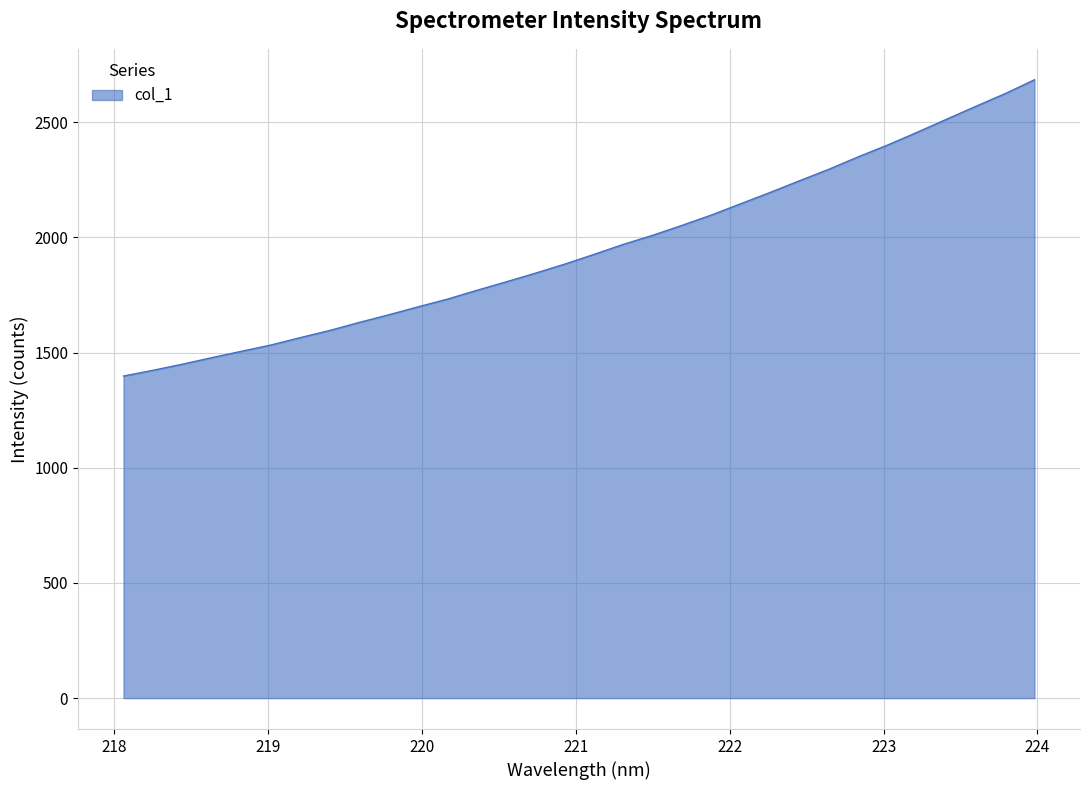

What is the smallest value displayed?

1398.1